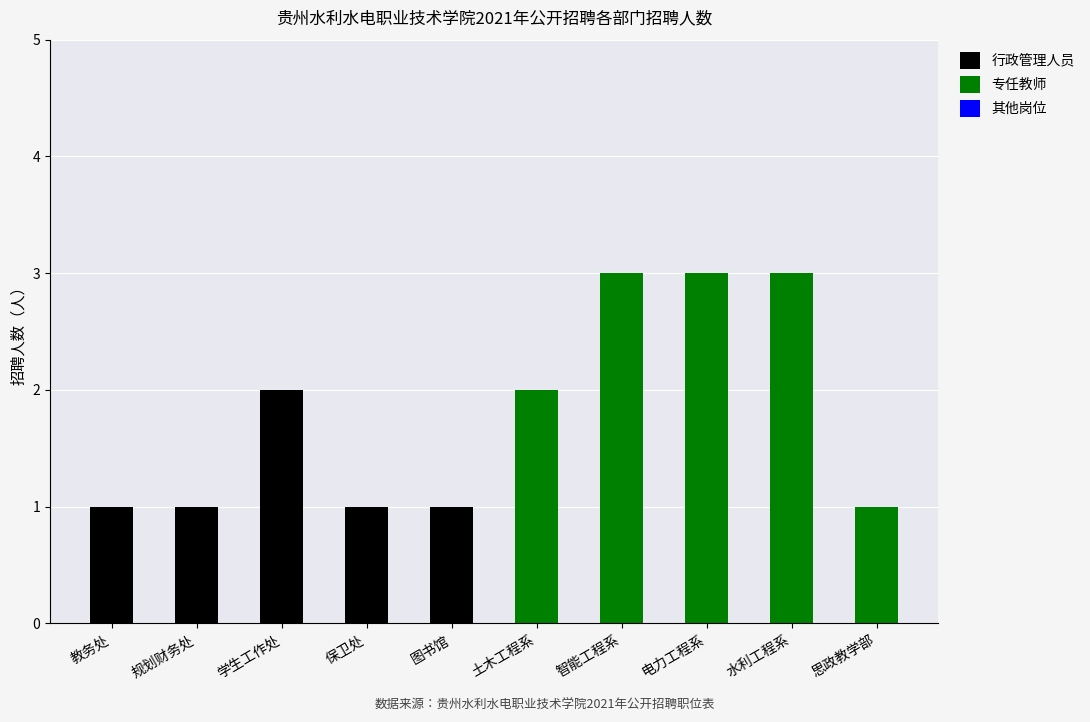

At which label does 行政管理人员 reach its peak?

学生工作处